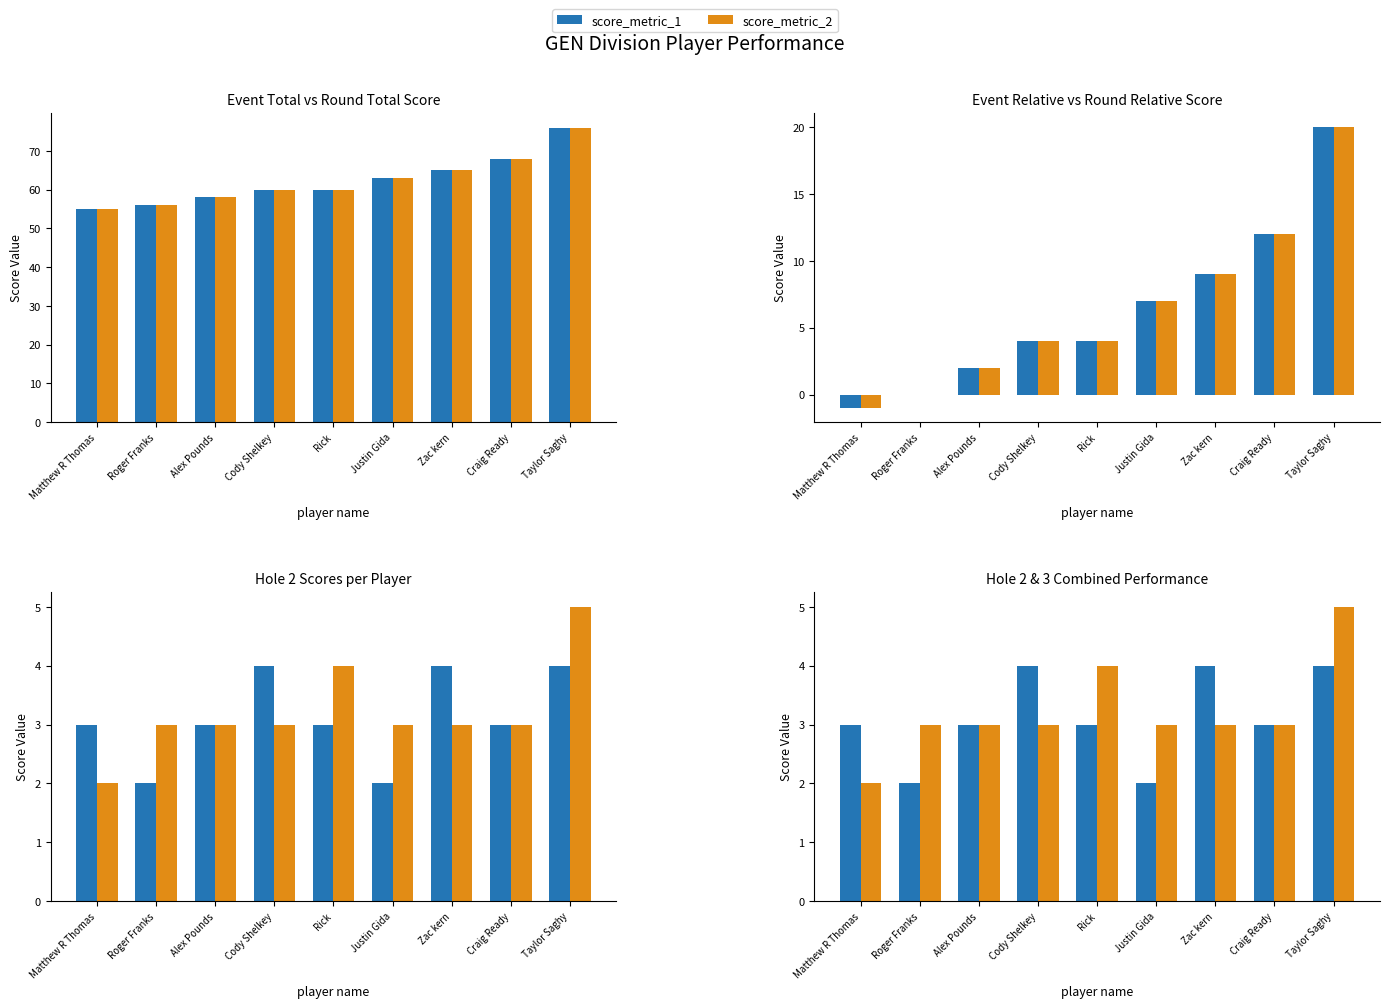

Between Roger Franks and Alex Pounds, which is larger?

Alex Pounds